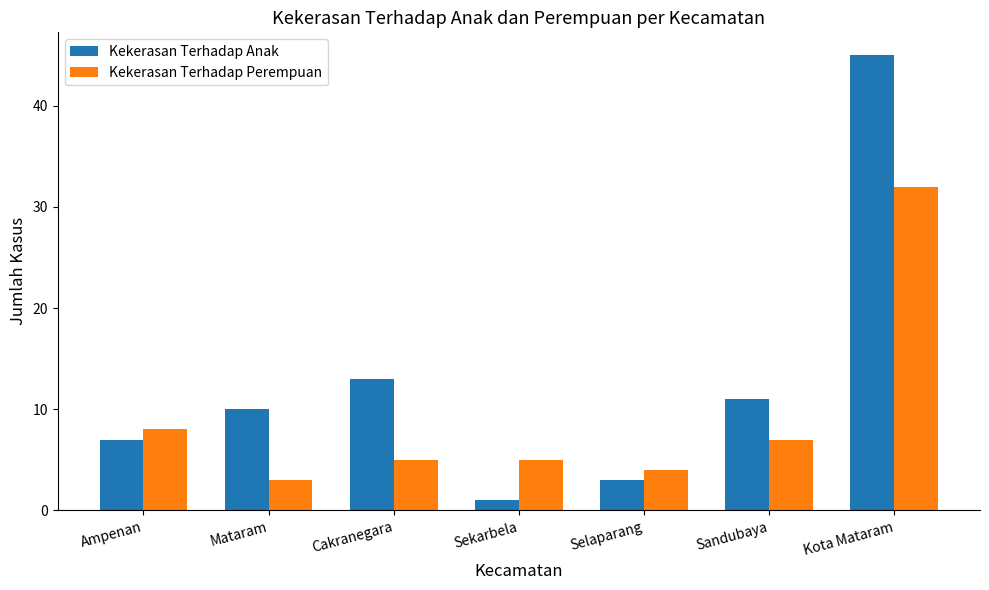

Reading left to right, transcribe all the data shown in this chart.

Kekerasan Terhadap Anak: 7	10	13	1	3	11	45
Kekerasan Terhadap Perempuan: 8	3	5	5	4	7	32